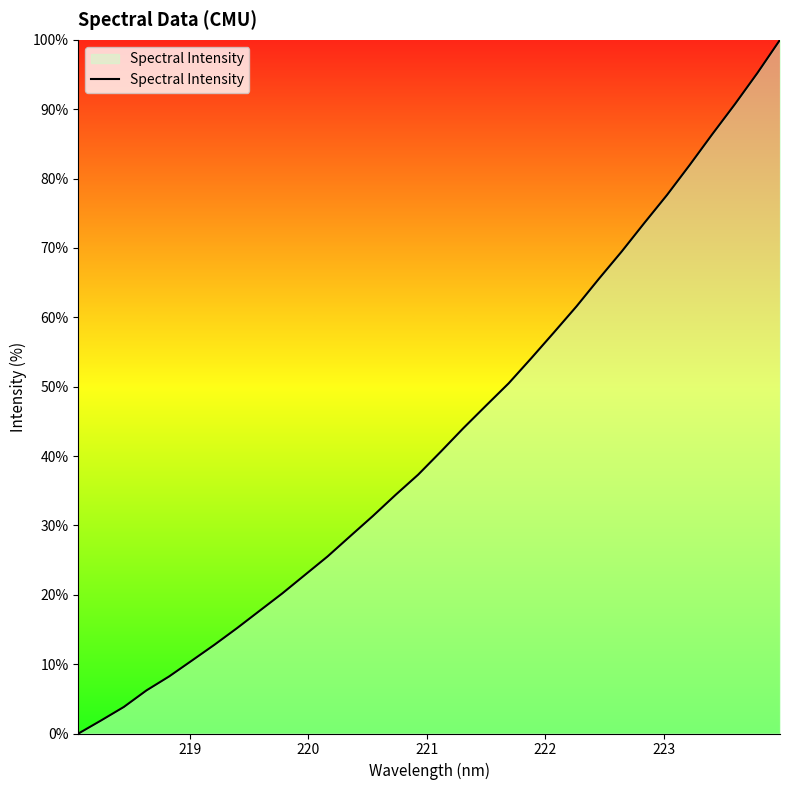

What is the maximum value shown in the chart?

100.0